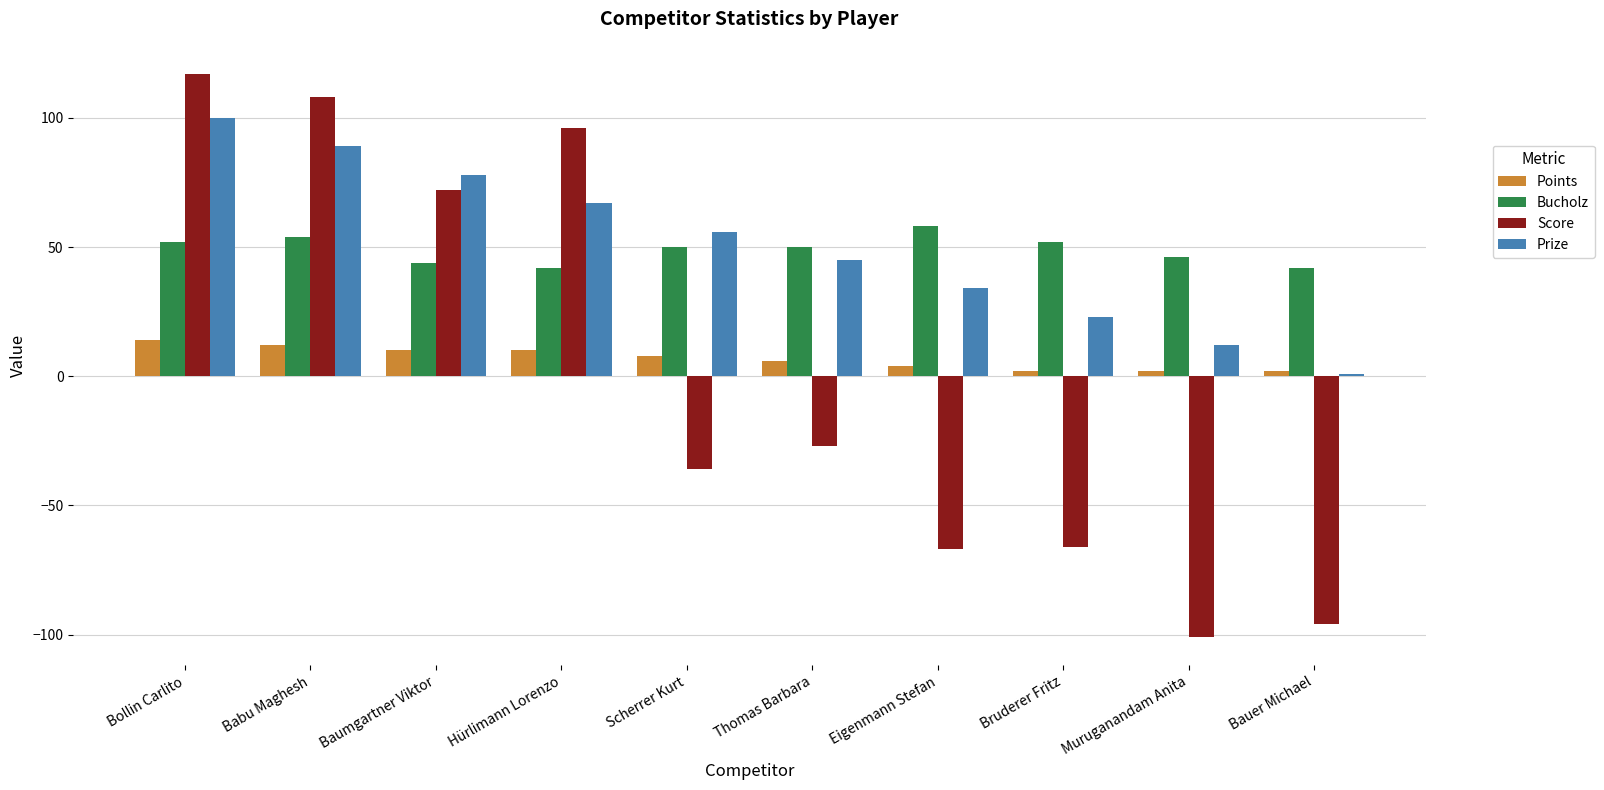

Reading right to left, transcribe all the data shown in this chart.

Points: 2	2	2	4	6	8	10	10	12	14
Bucholz: 42	46	52	58	50	50	42	44	54	52
Score: -96	-101	-66	-67	-27	-36	96	72	108	117
Prize: 1	12	23	34	45	56	67	78	89	100